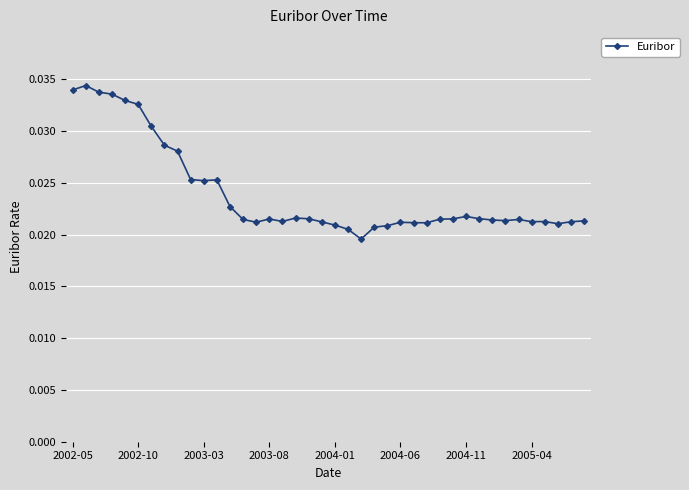

True or false: there are more than 1 points higher than both neighbors.

True